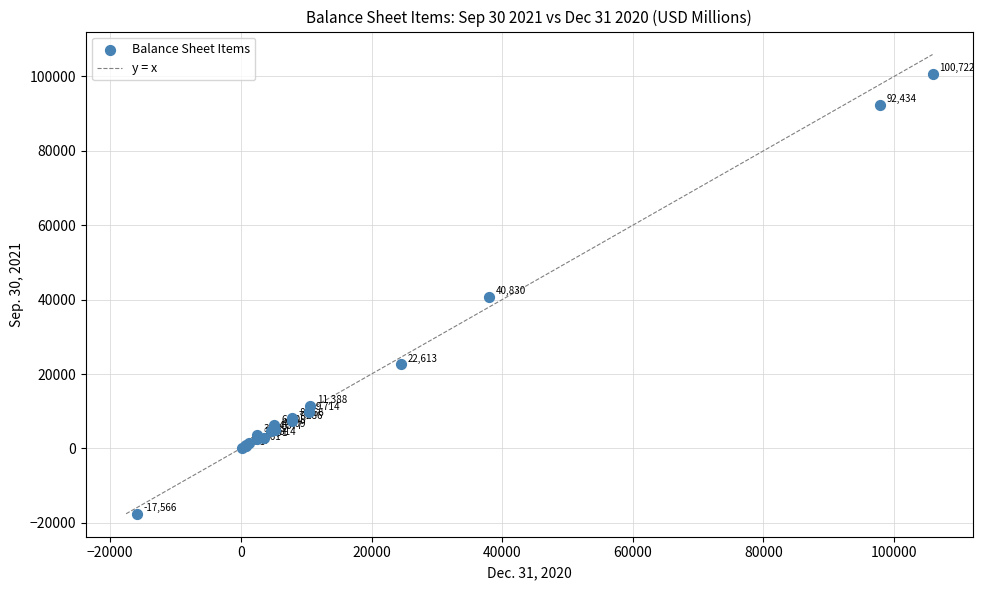

What Y value in the scatter plot is closest to 41578?

40830